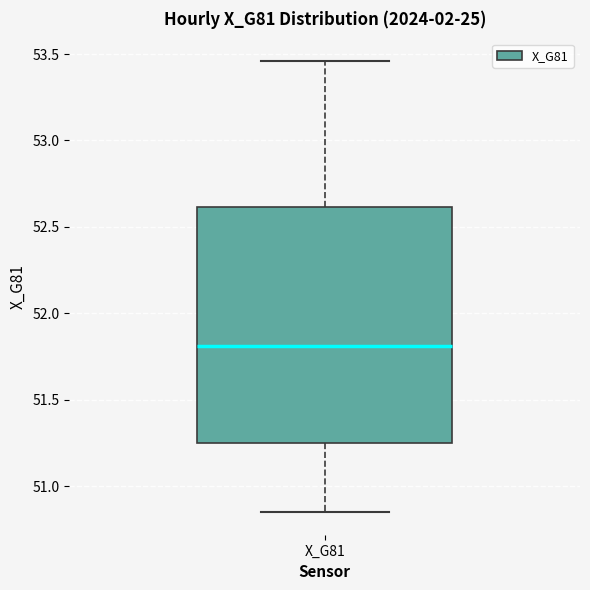

Transcribe this box plot: give where the median line is, the range the box spans, and where the two whiskers end, as read against the y-axis. The values are not printed on the chart, so give them approximately, as read against the axis.

median 51.80, box 51.25 to 52.60, whiskers 50.85 to 53.45